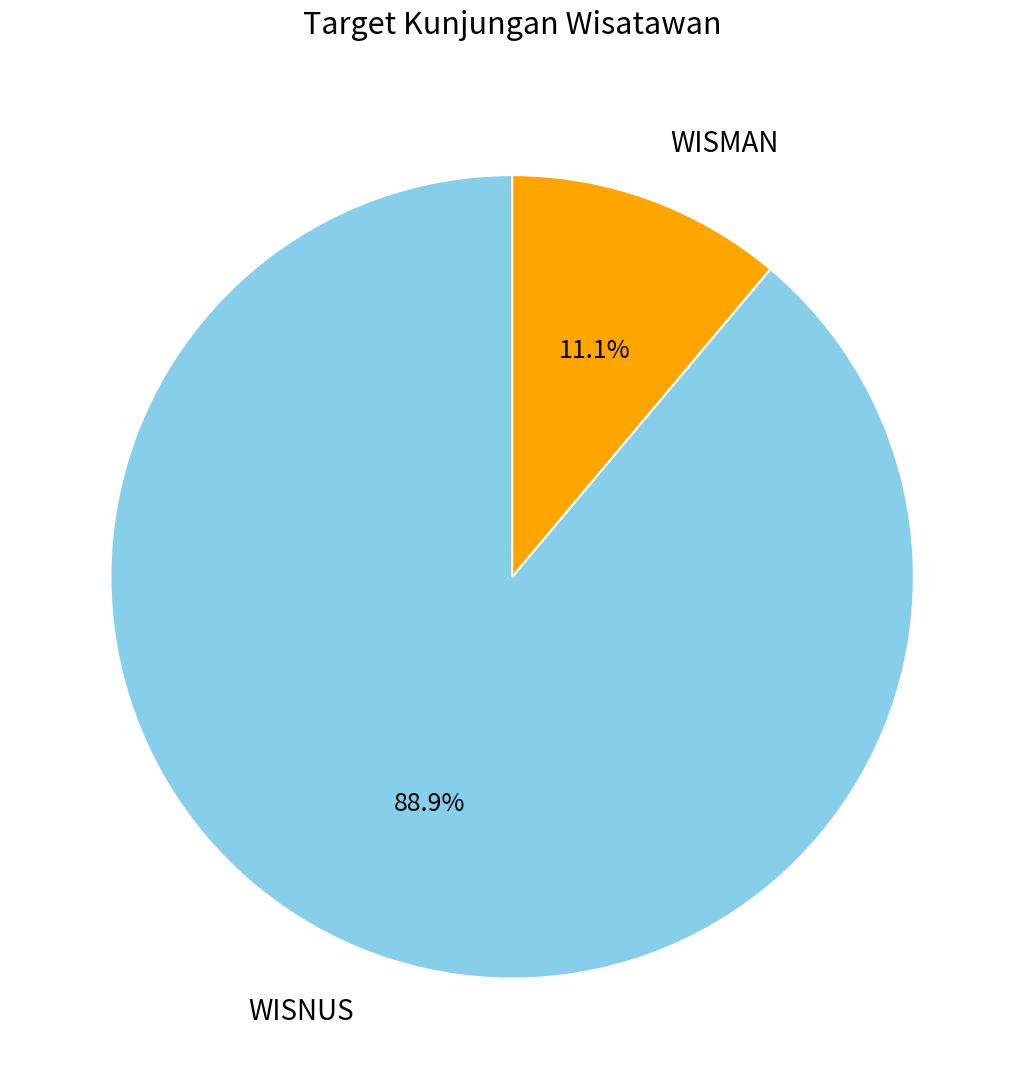

Does any single category account for the majority?

Yes